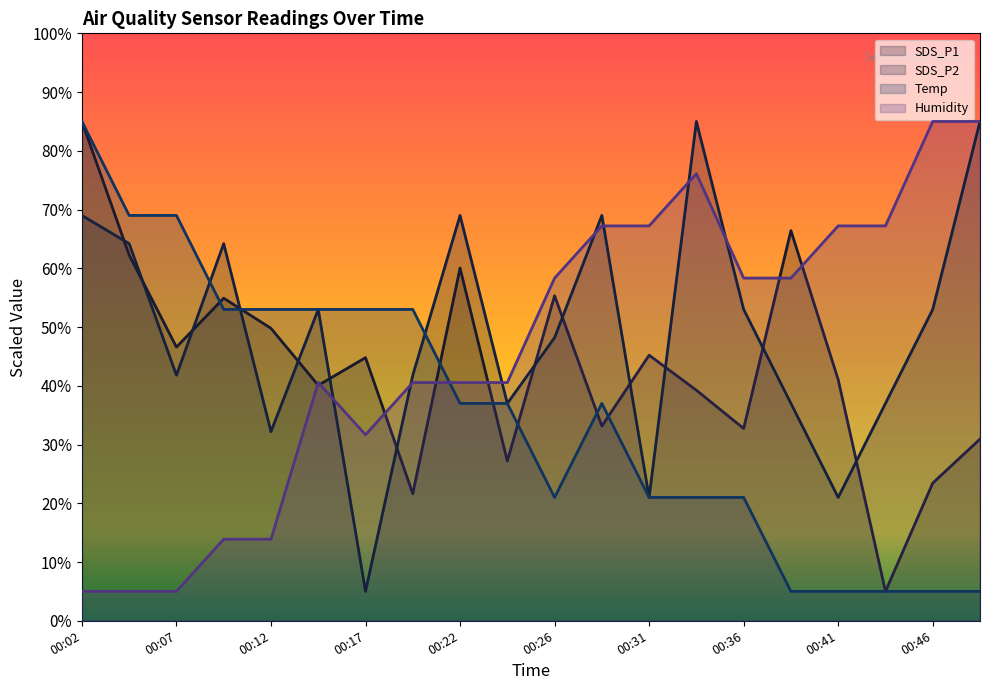

At which label does SDS_P2 first exceed 53?

00:02